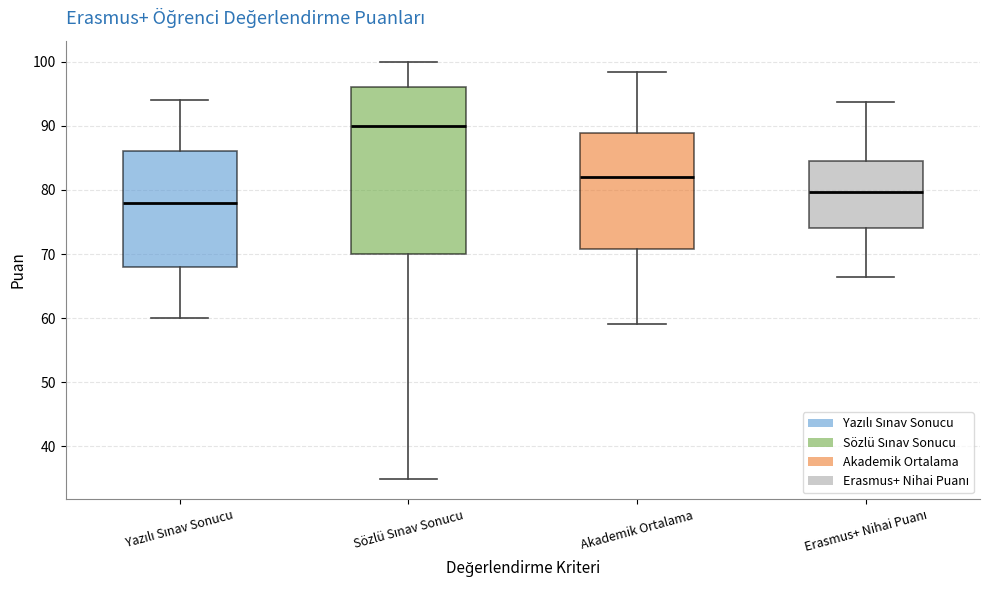

Reading left to right, transcribe this box plot: for each box, give where its median line is, the range the box spans, and where its two whiskers end, as read against the y-axis. The values are not printed on the chart, so give them approximately, as read against the axis.

Yazılı Sınav Sonucu: median 78, box 68 to 86, whiskers 60 to 94
Sözlü Sınav Sonucu: median 90, box 70 to 96, whiskers 35 to 100
Akademik Ortalama: median 82, box 71 to 89, whiskers 59 to 98
Erasmus+ Nihai Puanı: median 80, box 74 to 85, whiskers 66 to 94